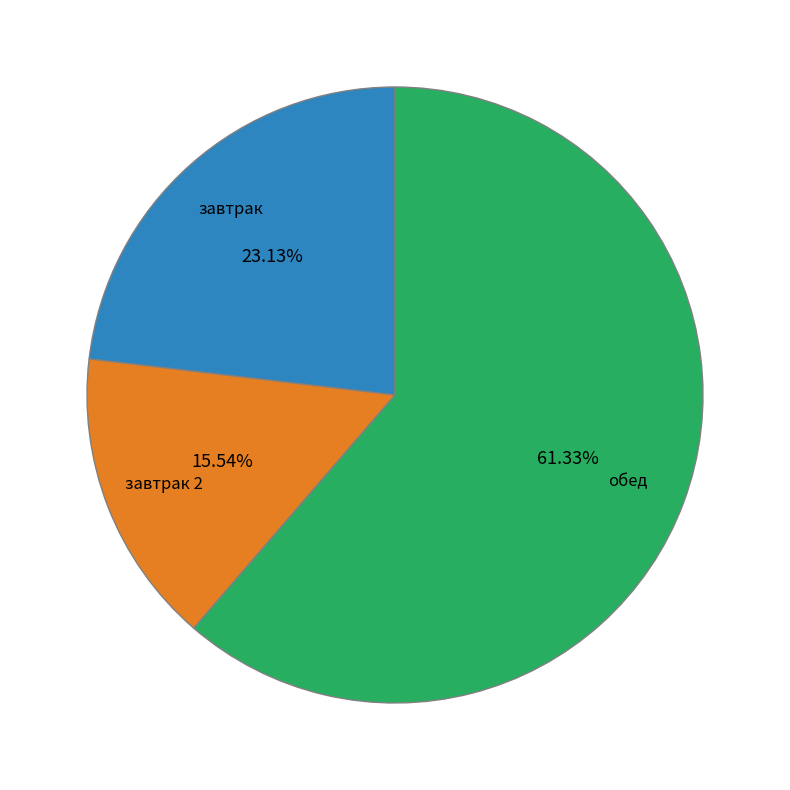

Does any single category account for the majority?

Yes